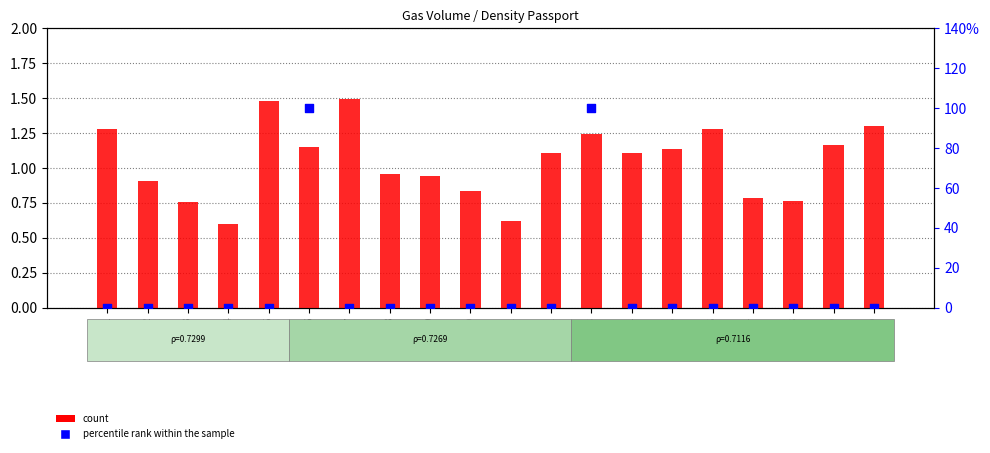

Which series contains the lowest Y value?

percentile rank within the sample